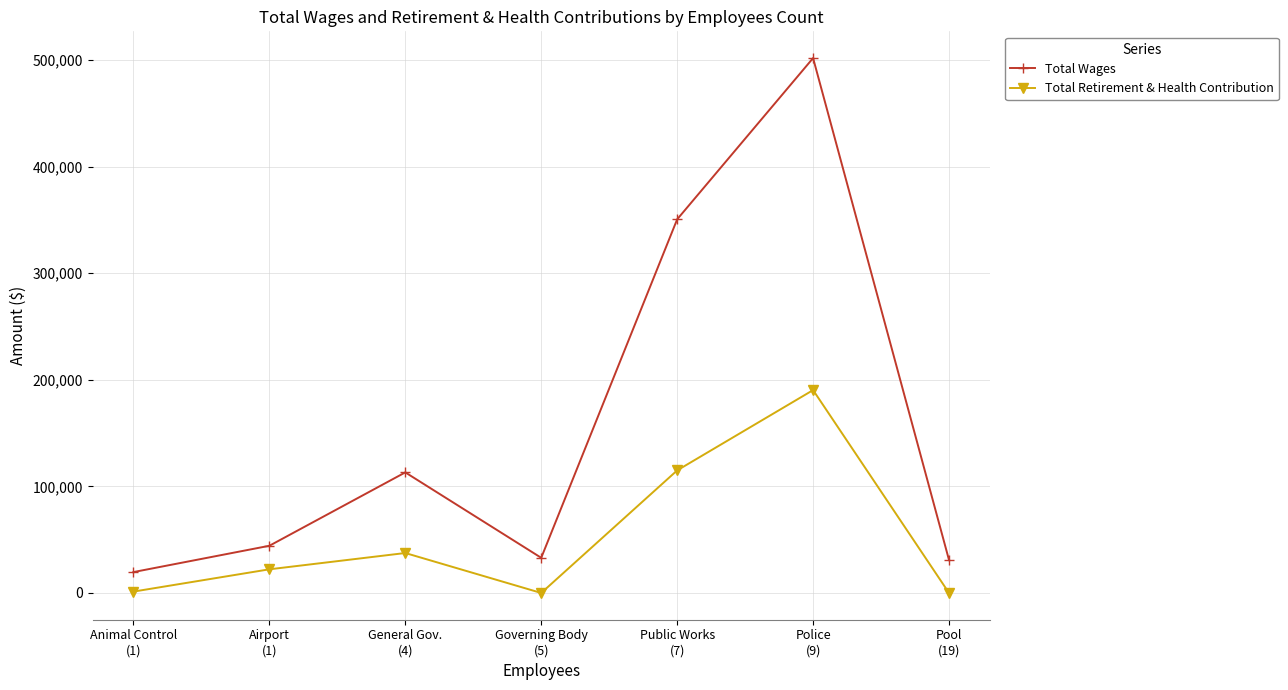

True or false: Total Retirement & Health Contribution and Total Wages intersect in this chart.

False